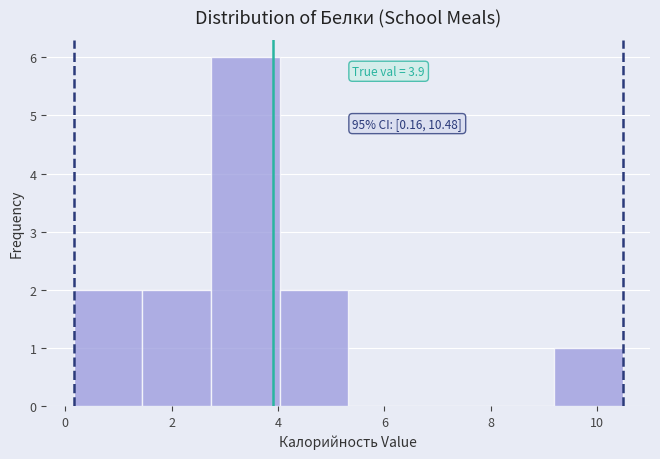

Which range on the x-axis has the tallest bar?

2.8 to 4.0